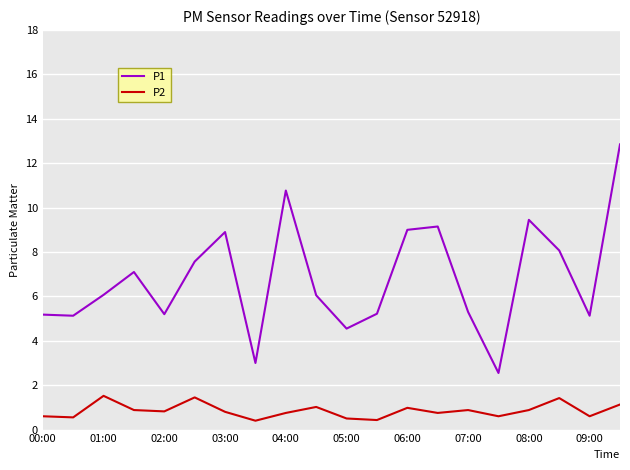

List the series in order of their peak value, highest first.

P1, P2